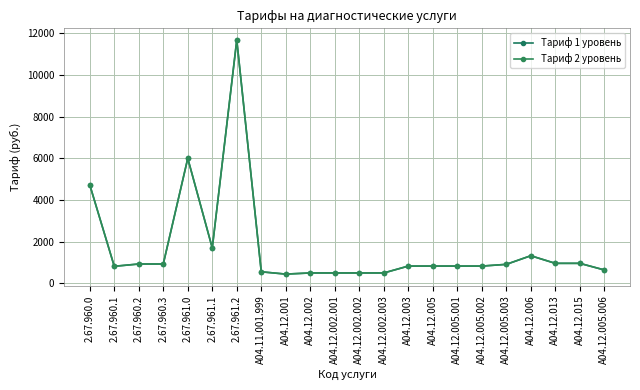

At which category is the sum across all series the highest?

2.67.961.2